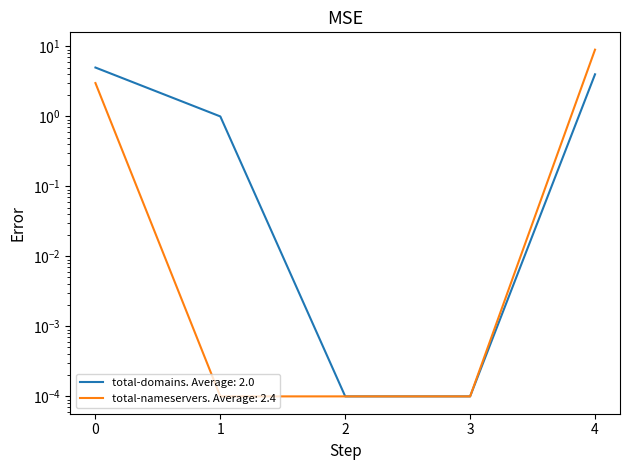

List the series in order of their overall mean, highest first.

total-nameservers, total-domains